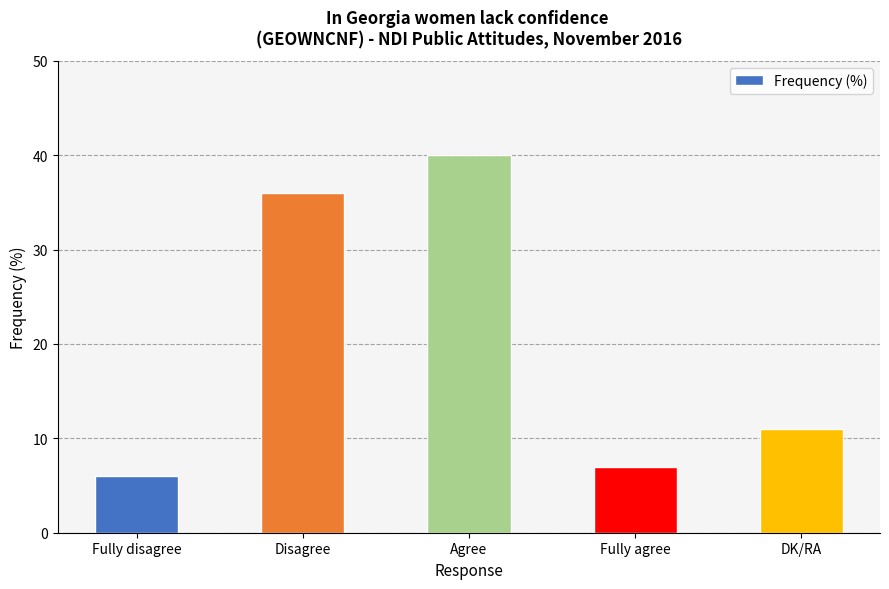

What is the ratio of the value at DK/RA to the value at Agree?

0.3